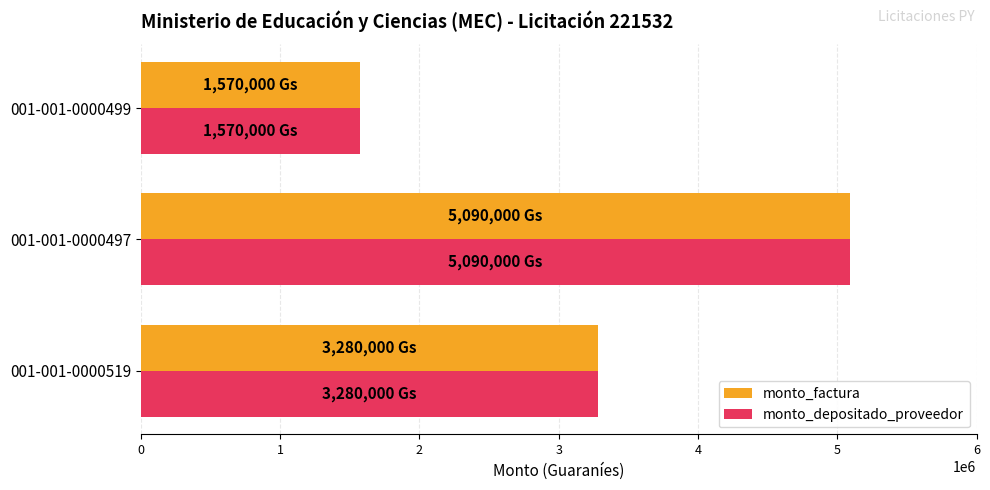

Is the value of monto_depositado_proveedor at 001-001-0000499 greater than the value of monto_factura at 001-001-0000519?

No